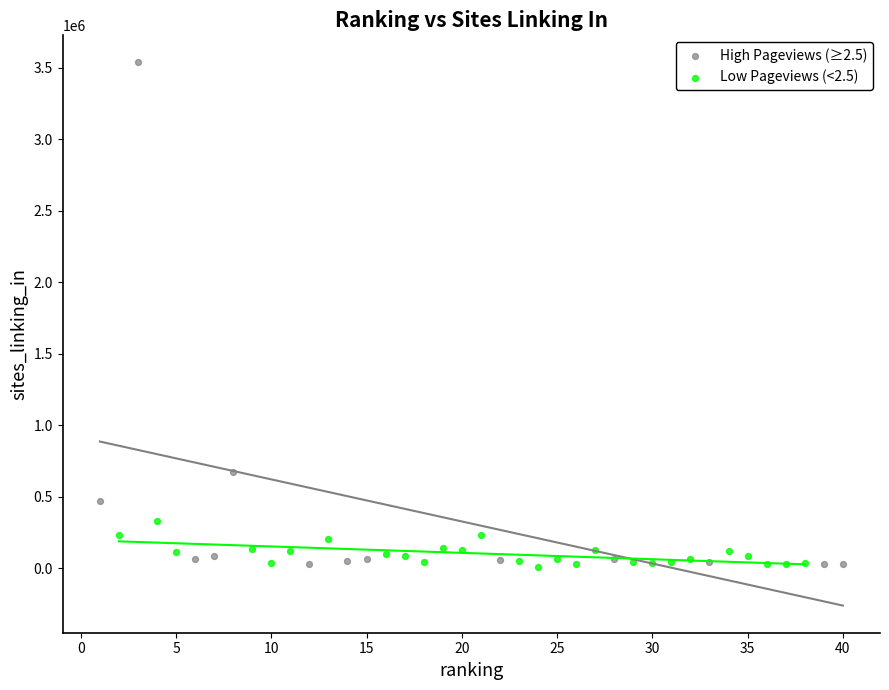

Which series has the largest Y range (max minus min)?

High Pageviews (≥2.5)